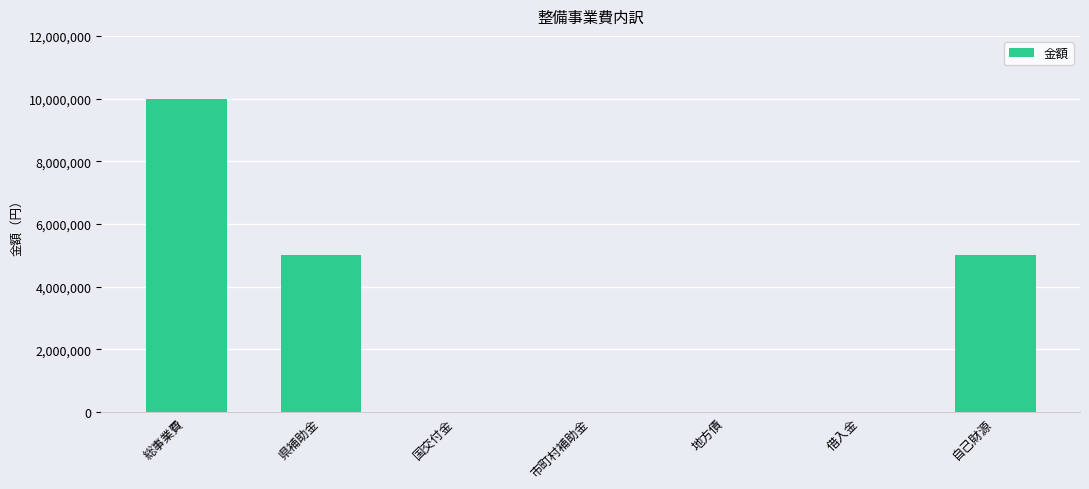

What is the difference between the values at 総事業費 and 国交付金?

10000000